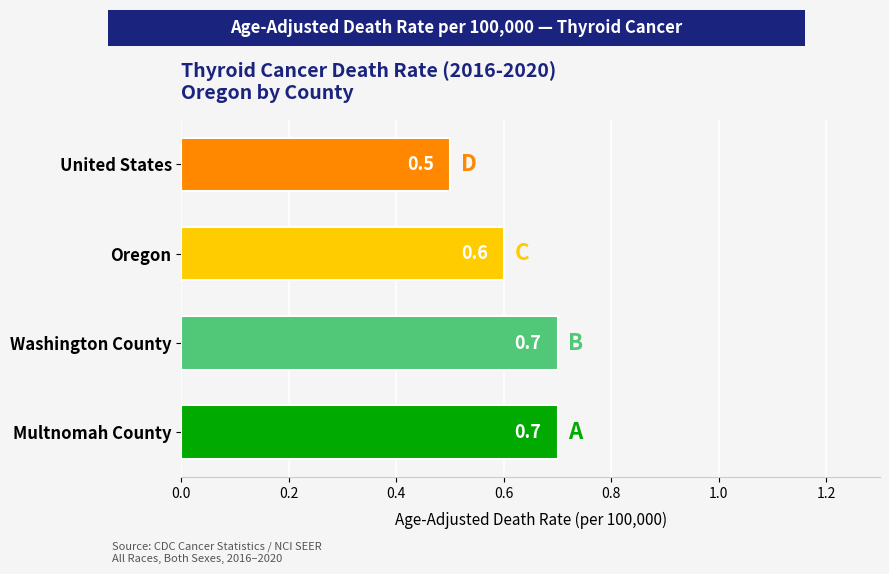

Reading bottom to top, extract all data points from this chart.

Multnomah County=0.7	Washington County=0.7	Oregon=0.6	United States=0.5